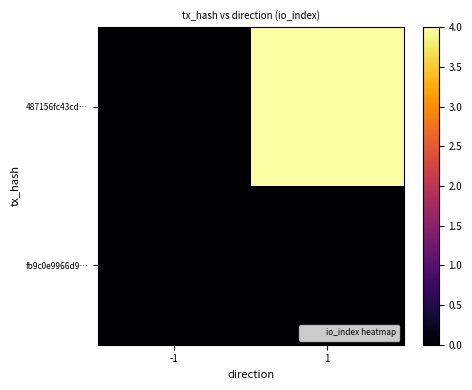

At how many categories does at least one series exceed 3?

1